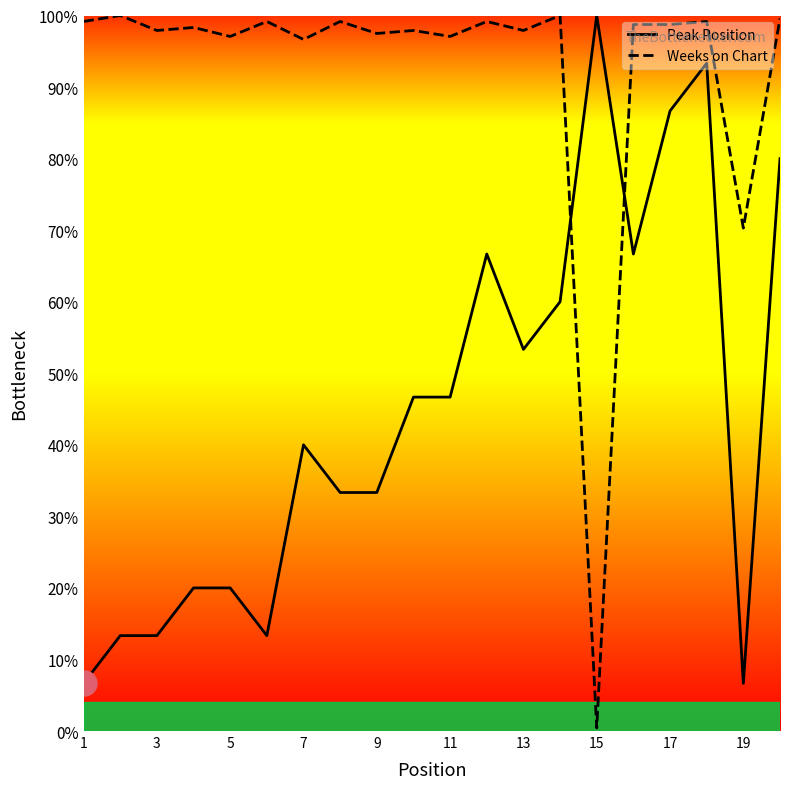

How many interior local peaks does the Weeks on Chart series have?

8